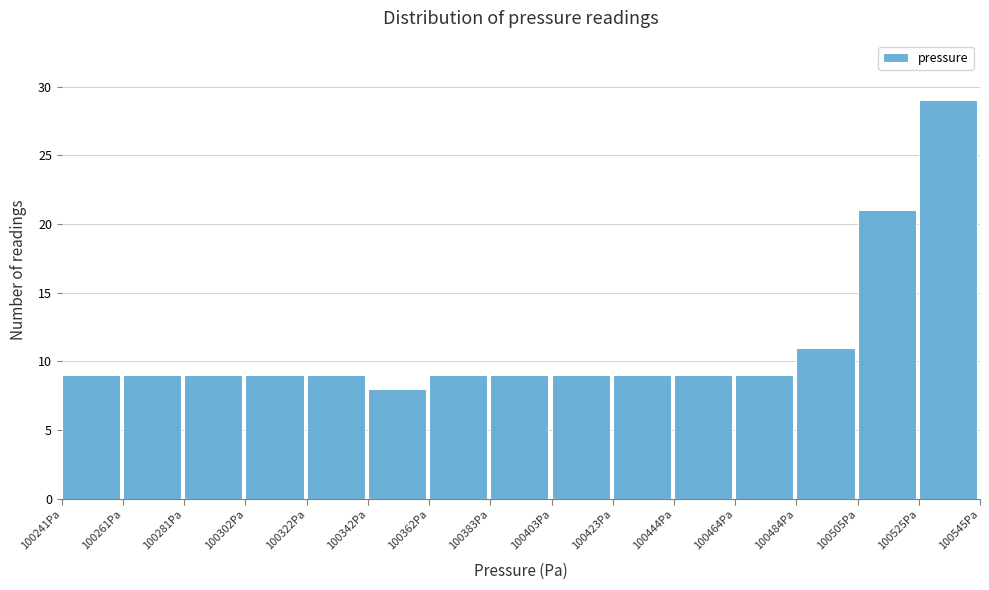

Reading left to right, list every bar in this chart as the range it spans on the x-axis followed by its height. Neither the bar edges nor the heights are printed on the chart, so give them approximately, as read against the axes.

100240 to 100260: 9
100260 to 100280: 9
100280 to 100300: 9
100300 to 100320: 9
100320 to 100340: 9
100340 to 100360: 8
100360 to 100385: 9
100385 to 100405: 9
100405 to 100425: 9
100425 to 100445: 9
100445 to 100465: 9
100465 to 100485: 9
100485 to 100505: 11
100505 to 100525: 21
100525 to 100545: 29